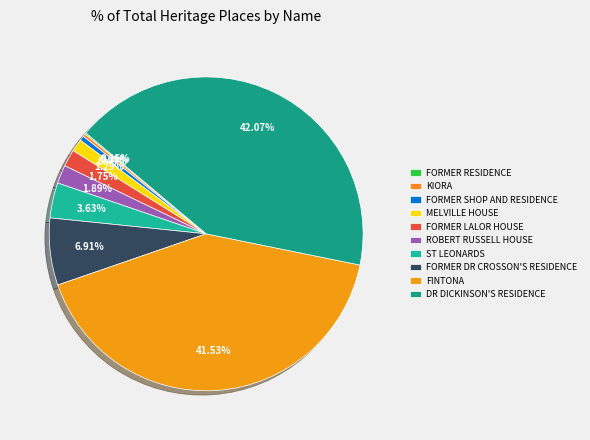

To the nearest percent, what is the difference between the largest and smallest slice percentages?

42%